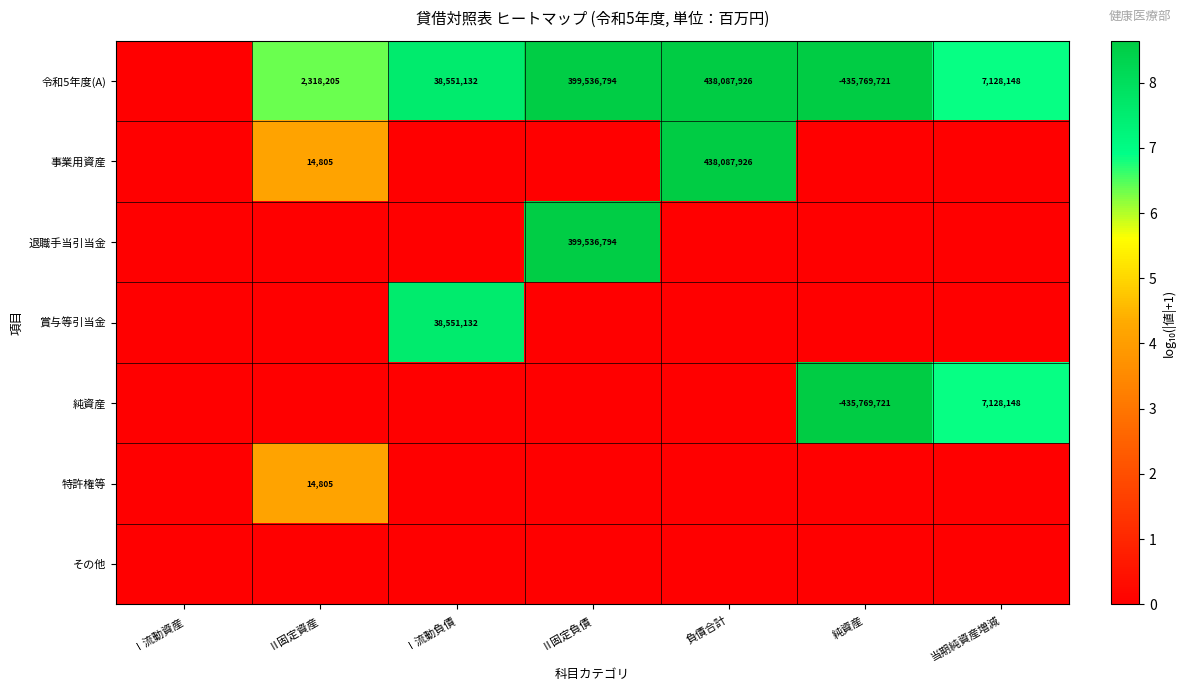

The 令和5年度(A) series shows 953088 at Ⅱ固定資産. True or false?

False